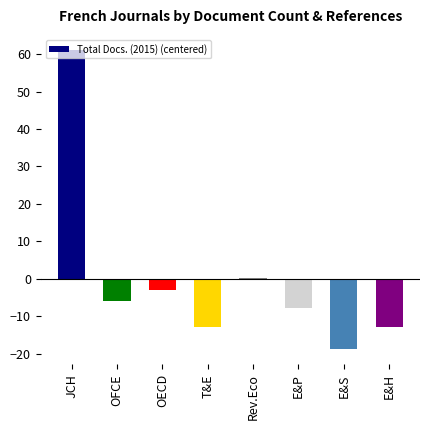

How many distinct data groups are displayed?

1